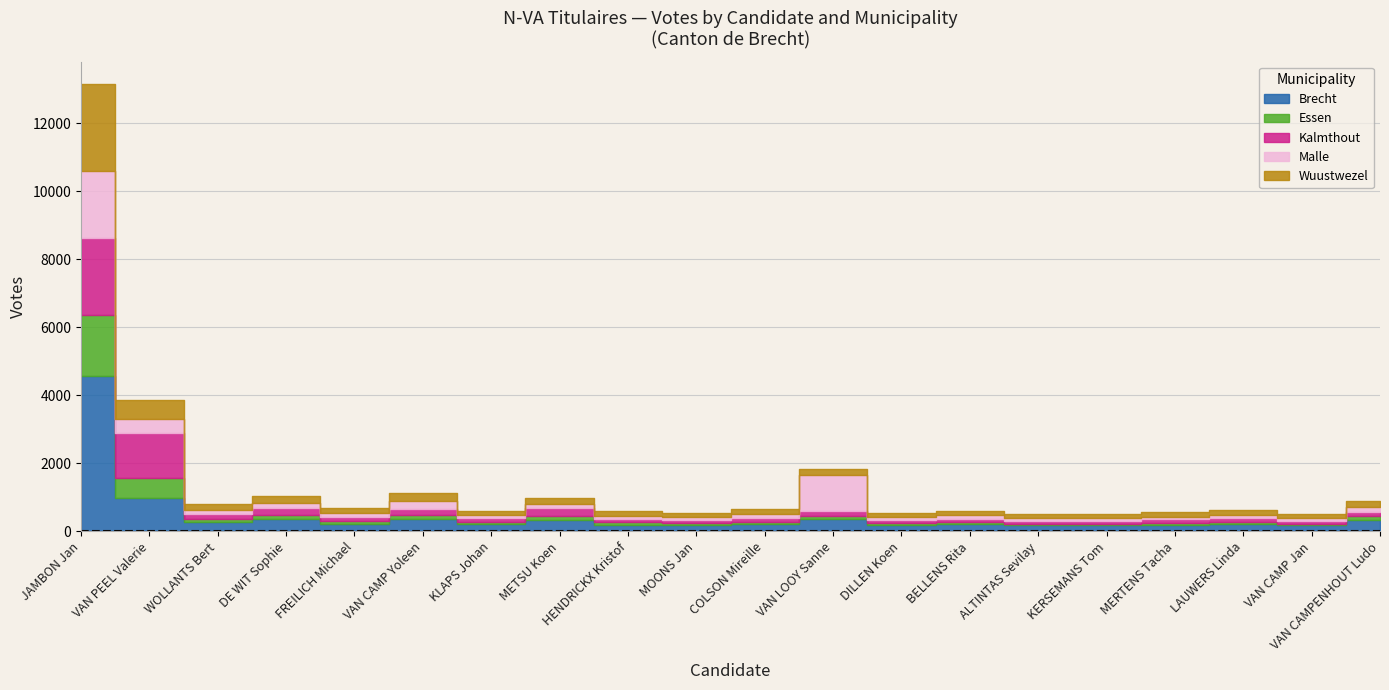

How many lines are shown in the chart?

5